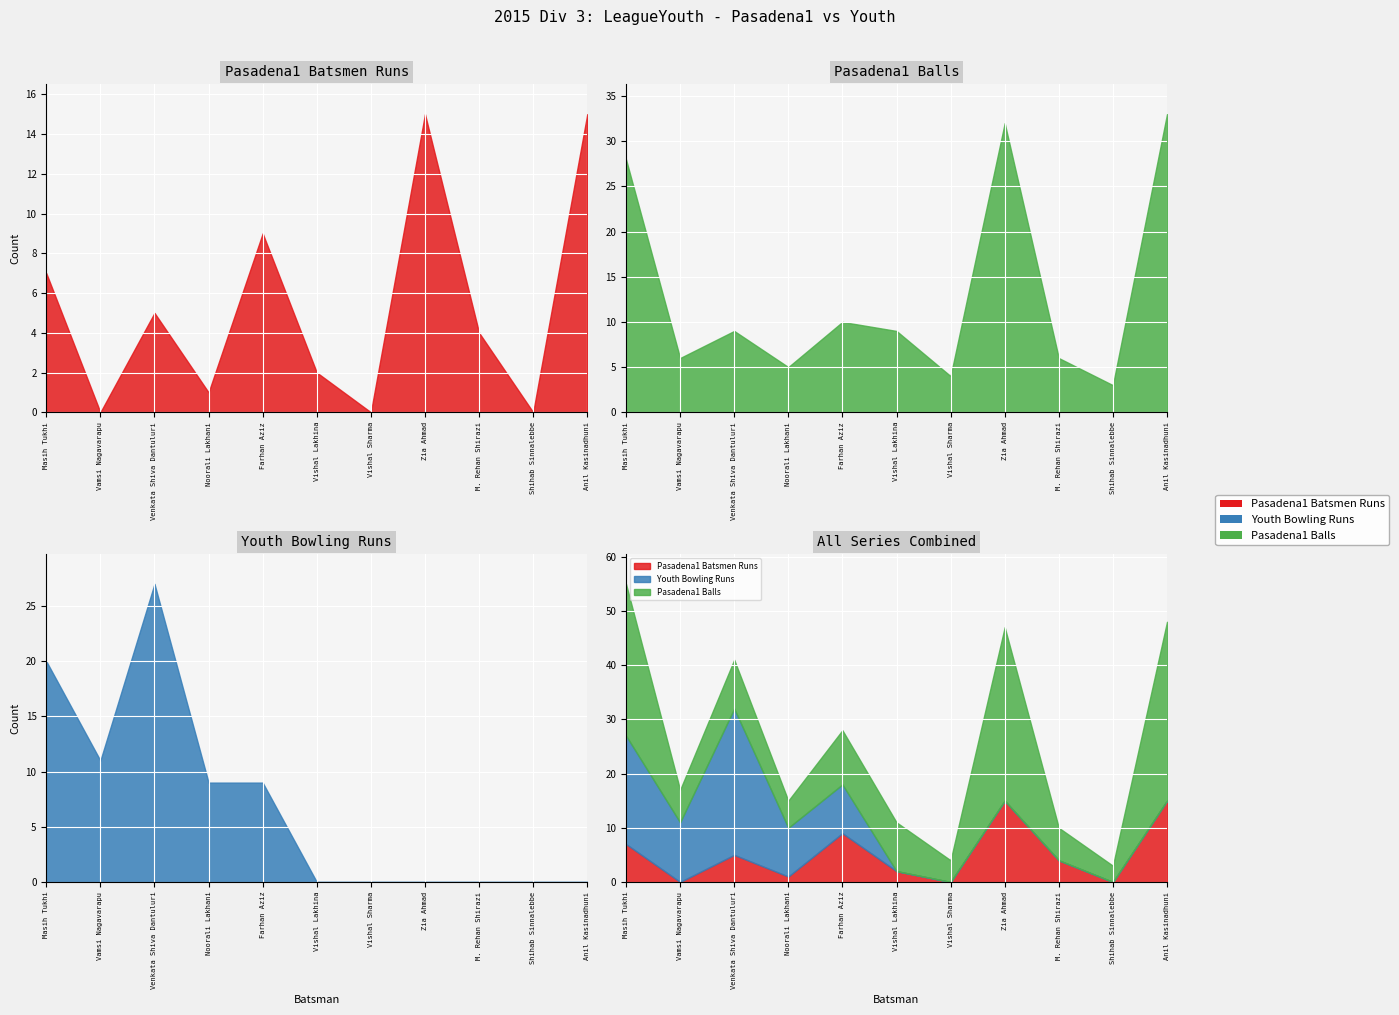

How many lines are shown in the chart?

3